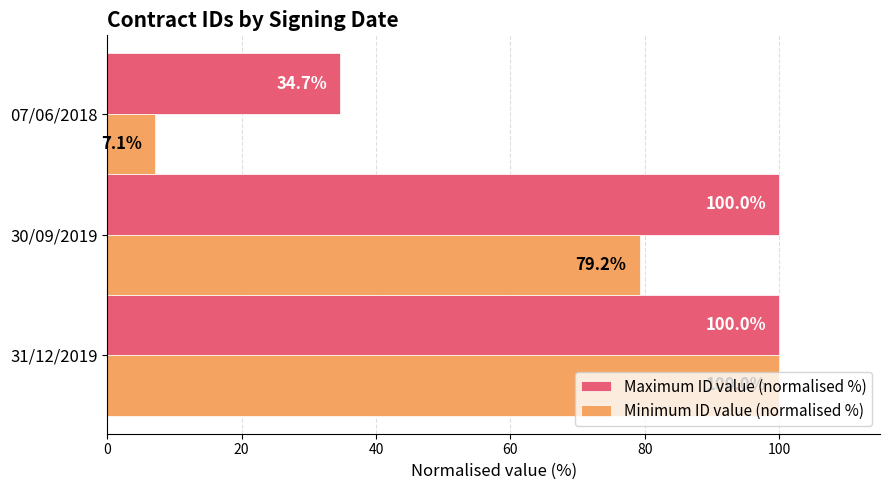

What is the approximate value of Maximum ID value (normalised %) at 07/06/2018?

34.7